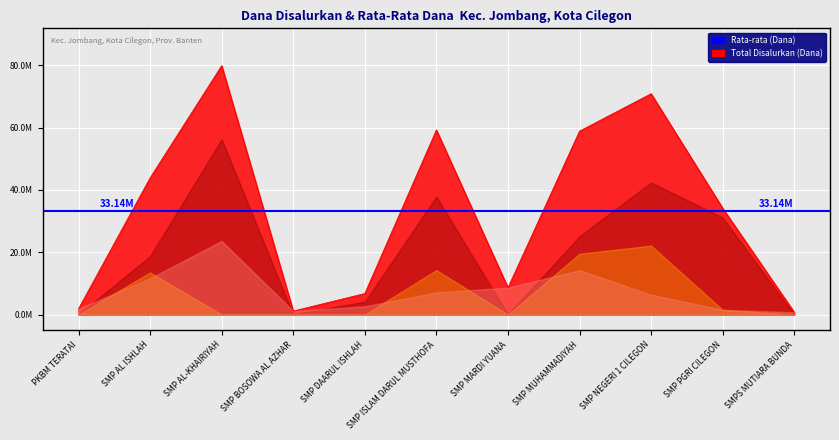

True or false: Dari Aktivasi Nominasi (Dana) has a value of 0 at PKBM TERATAI.

True